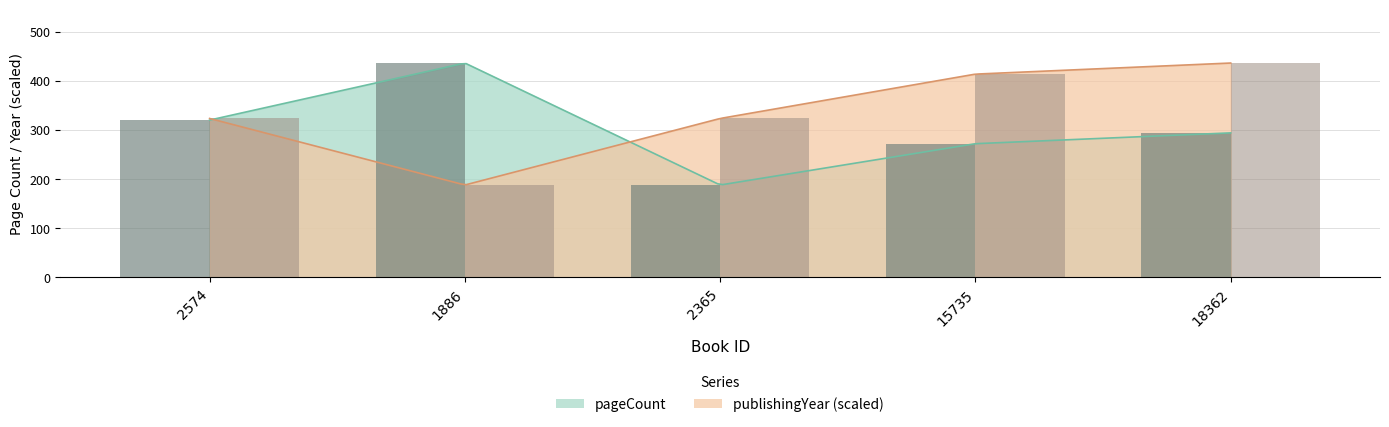

List the labels in order of pageCount value, largest first.

1886, 2574, 18362, 15735, 2365